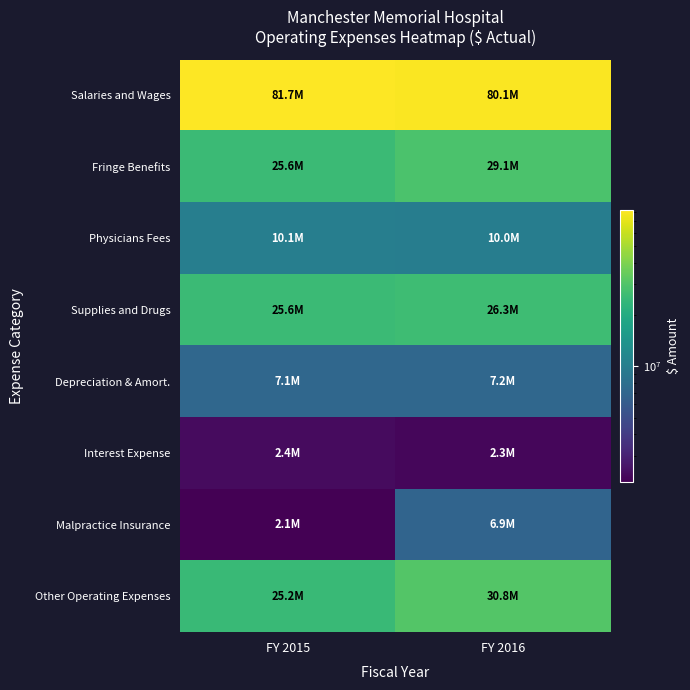

What is the total value across all series at FY 2016?

192710898